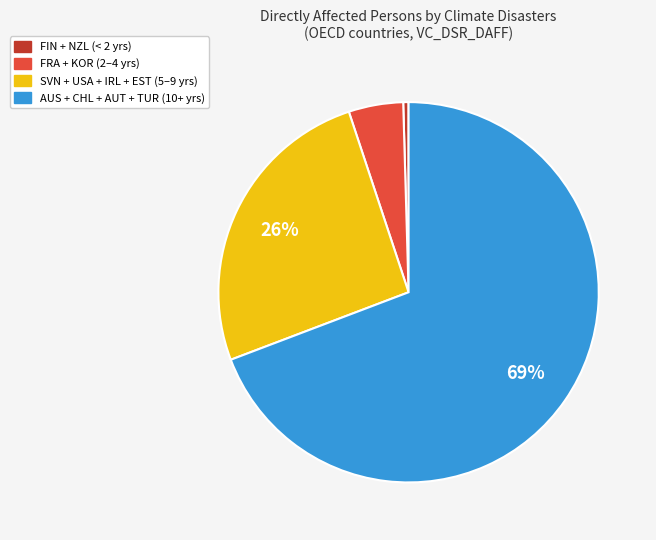

Between FRA + KOR (2–4 yrs) and SVN + USA + IRL + EST (5–9 yrs), which is larger?

SVN + USA + IRL + EST (5–9 yrs)